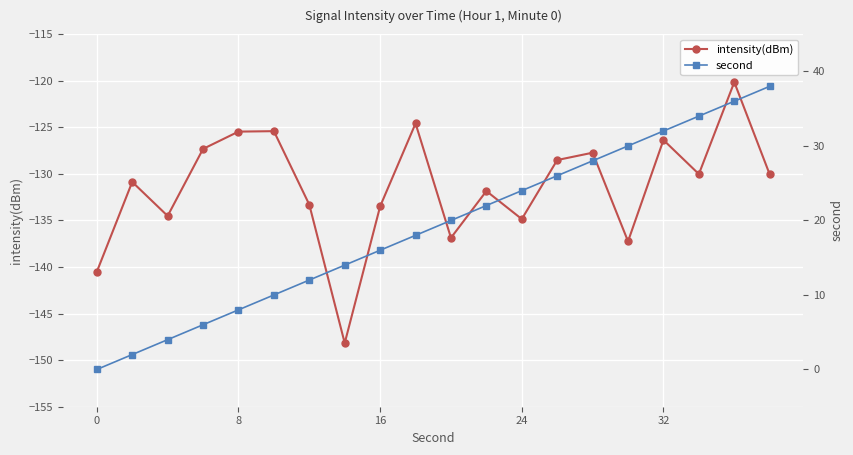

The intensity(dBm) series shows -134.9 at 24. True or false?

True